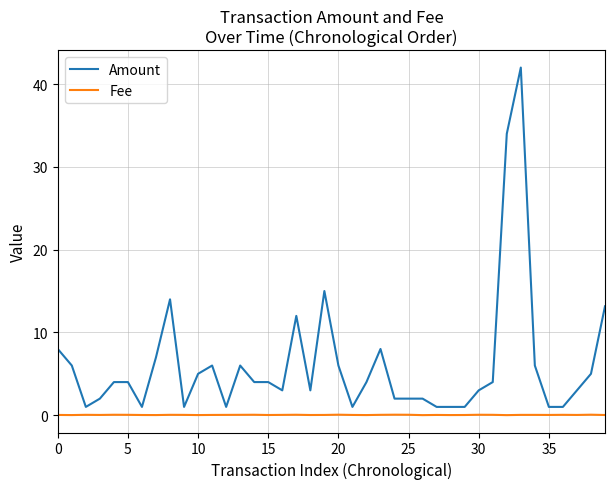

True or false: Amount and Fee intersect in this chart.

False